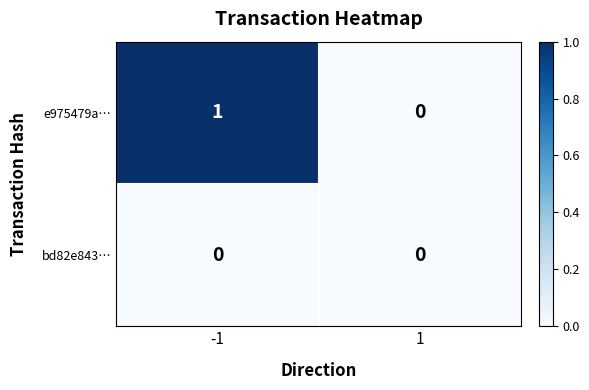

Reading left to right, what are all the values shown in this chart?

e975479a…: 1	0
bd82e843…: 0	0